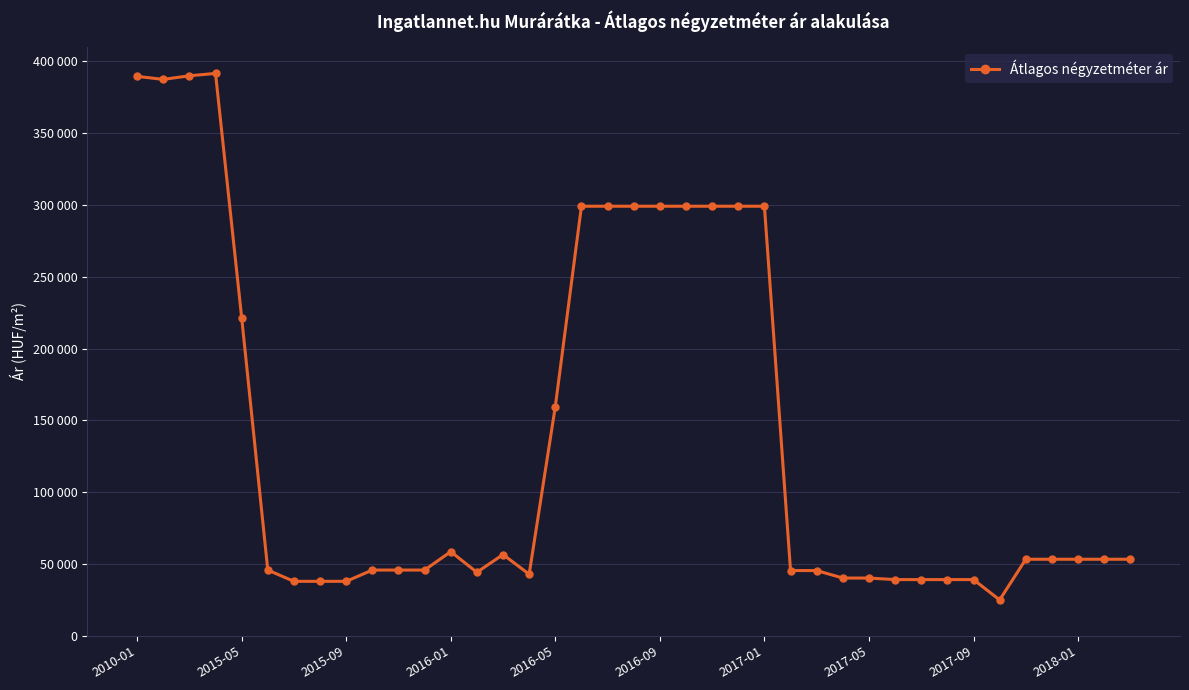

Does the chart have visible grid lines?

Yes